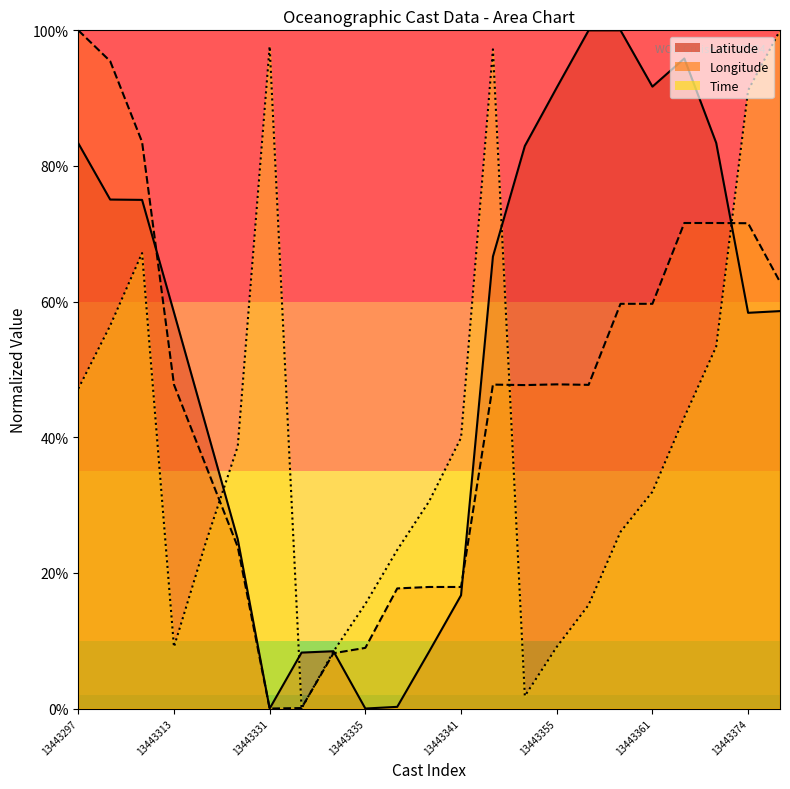

Rank the series by their maximum value, from highest to lowest.

Time, Longitude, Latitude